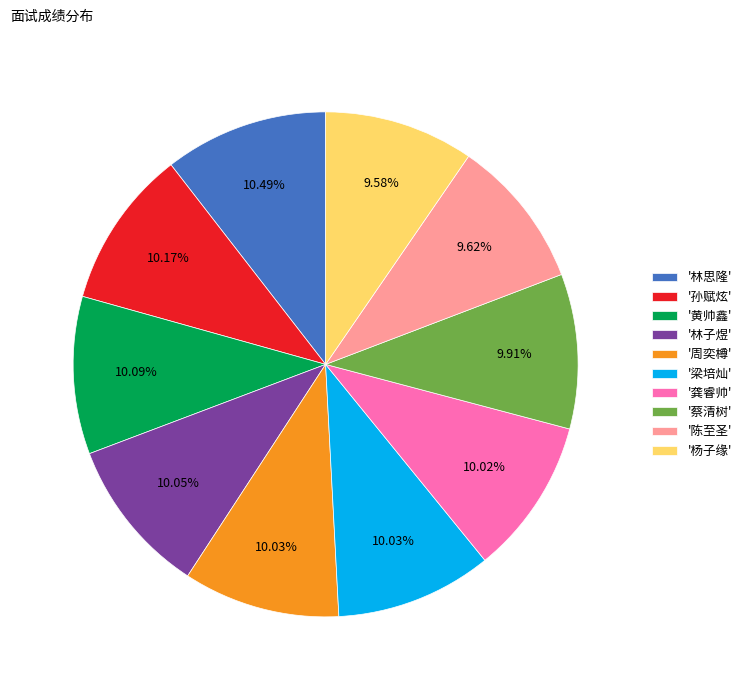

Combined, do '蔡清树' and '杨子缘' account for over 50%?

No